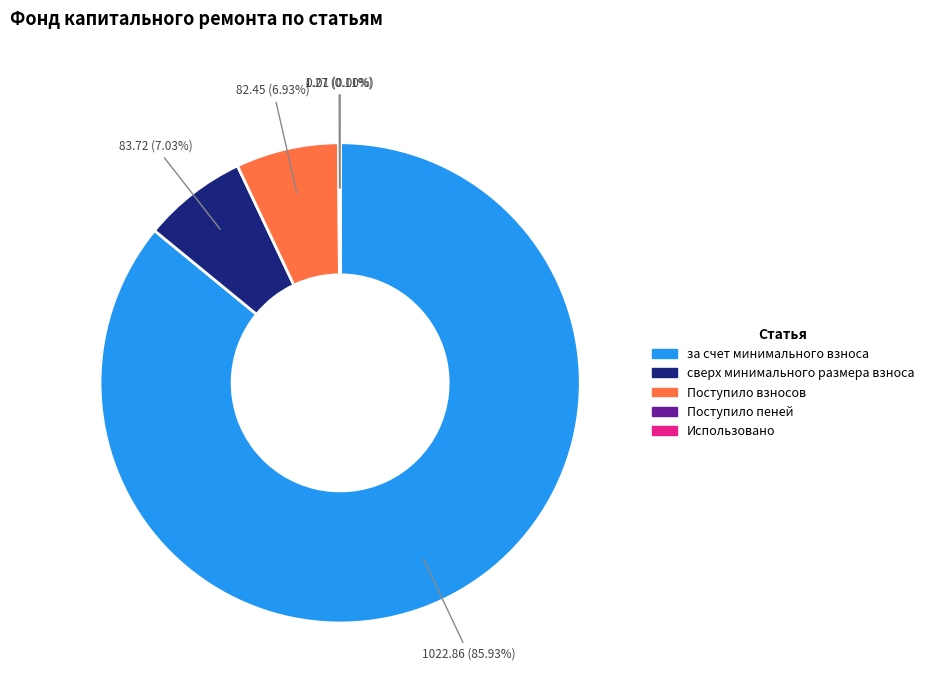

Does any single category account for the majority?

Yes